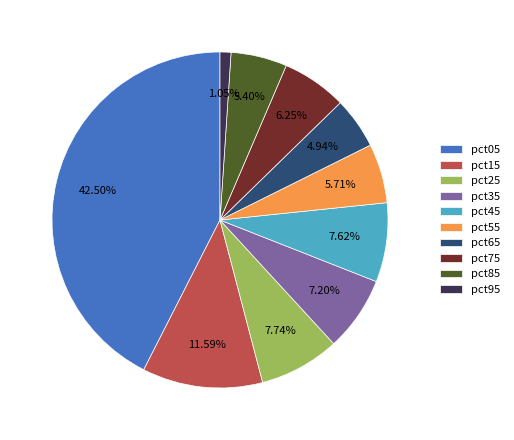

How many segments does this pie chart have?

10